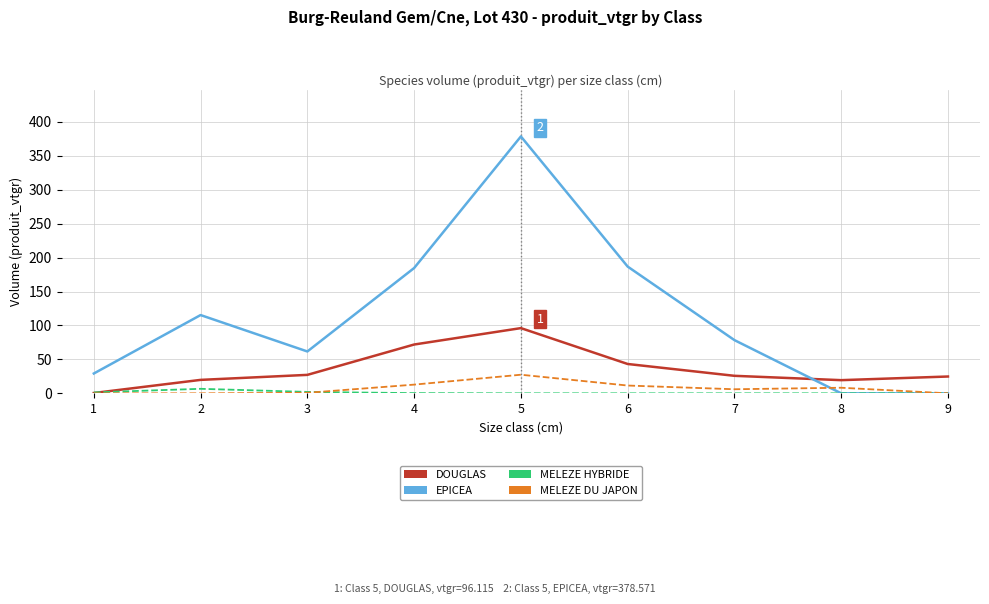

What is the average value of the MELEZE HYBRIDE series?

1.2